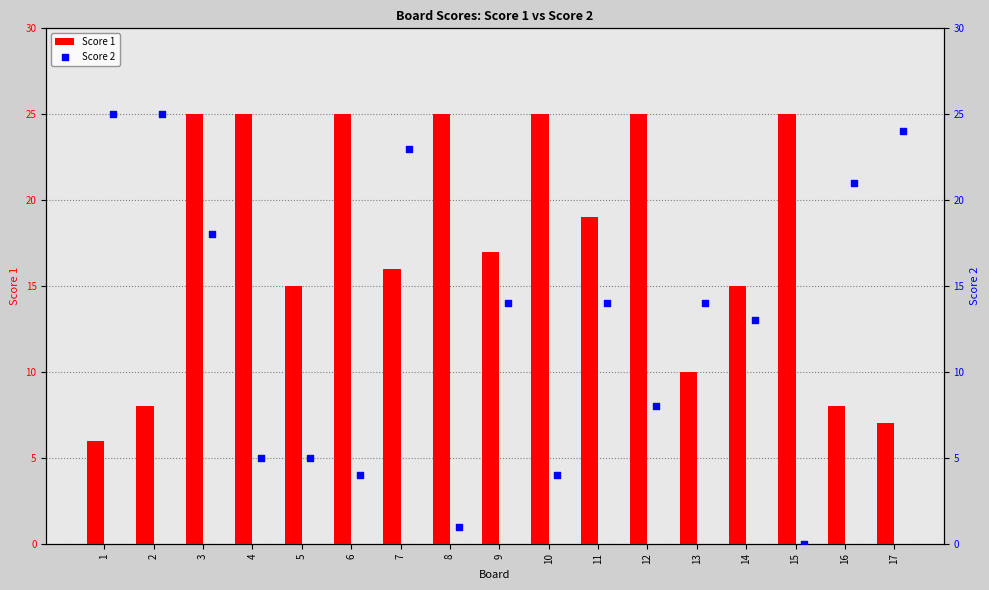

The value of Score 1 at 8 is 25. True or false?

True